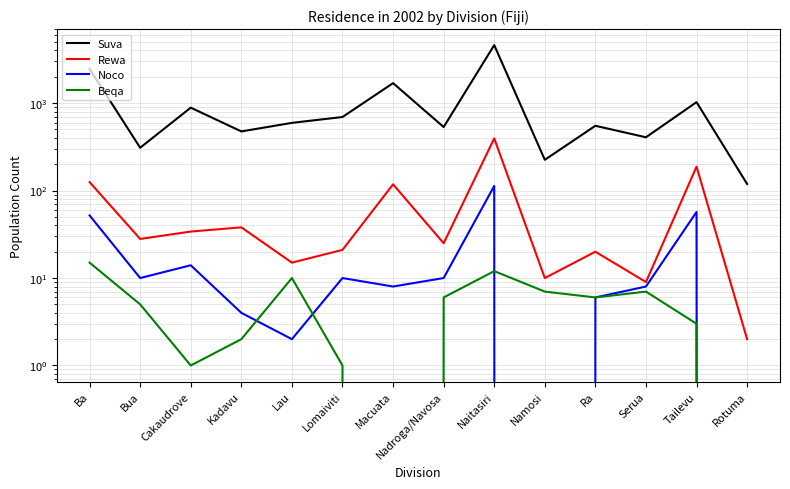

What is the total value across all series at Rotuma?

121